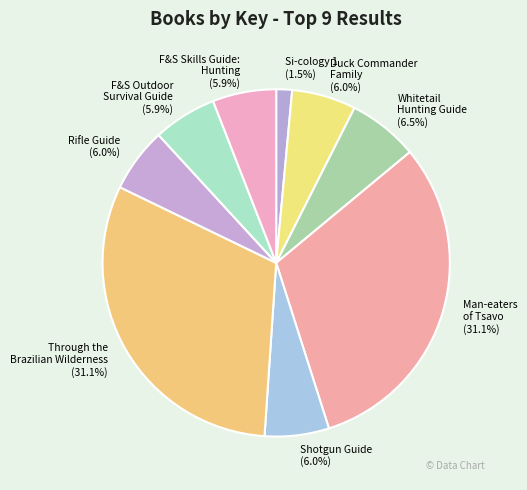

What percentage do Man-eaters of Tsavo and Shotgun Guide together represent?

37.1%